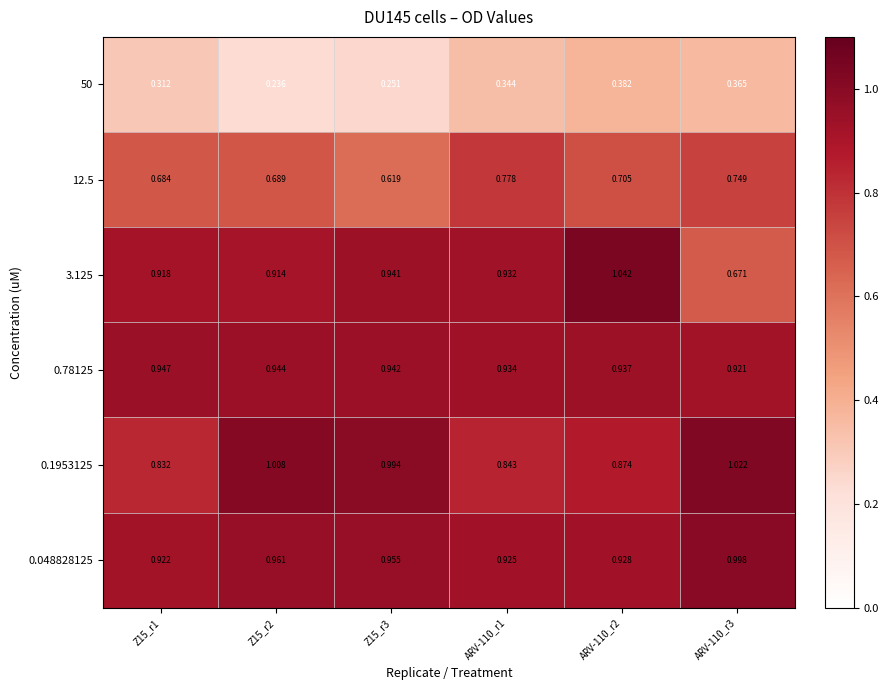

Is the value of 50 at ARV-110_r2 greater than the value of 0.78125 at ARV-110_r3?

No